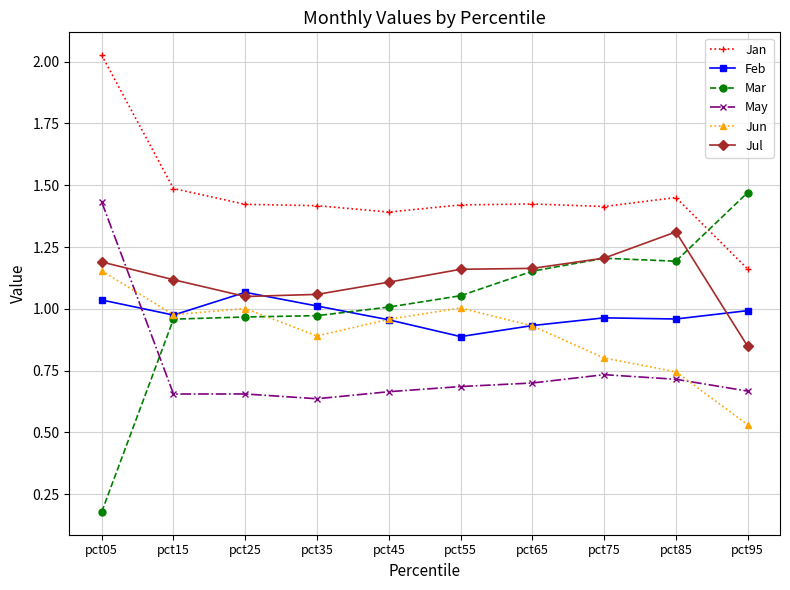

Is it true that Jun equals 1.4 at pct75?

False